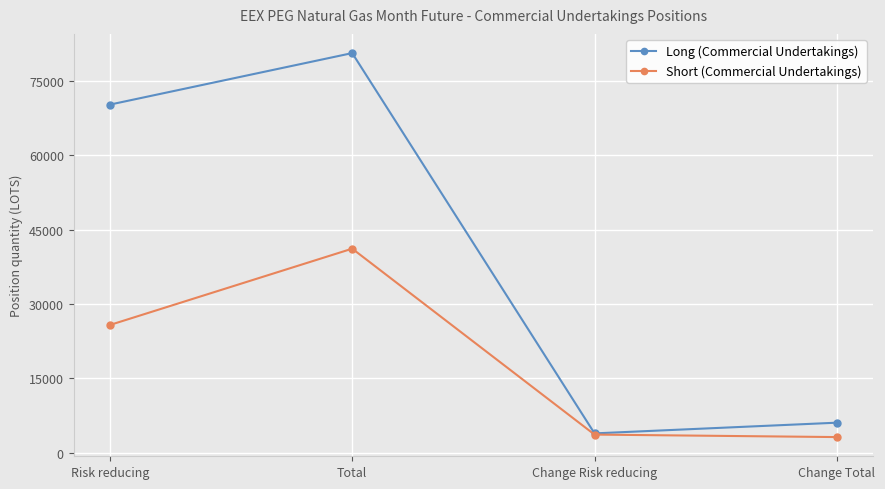

How many interior local peaks does the Short (Commercial Undertakings) series have?

1